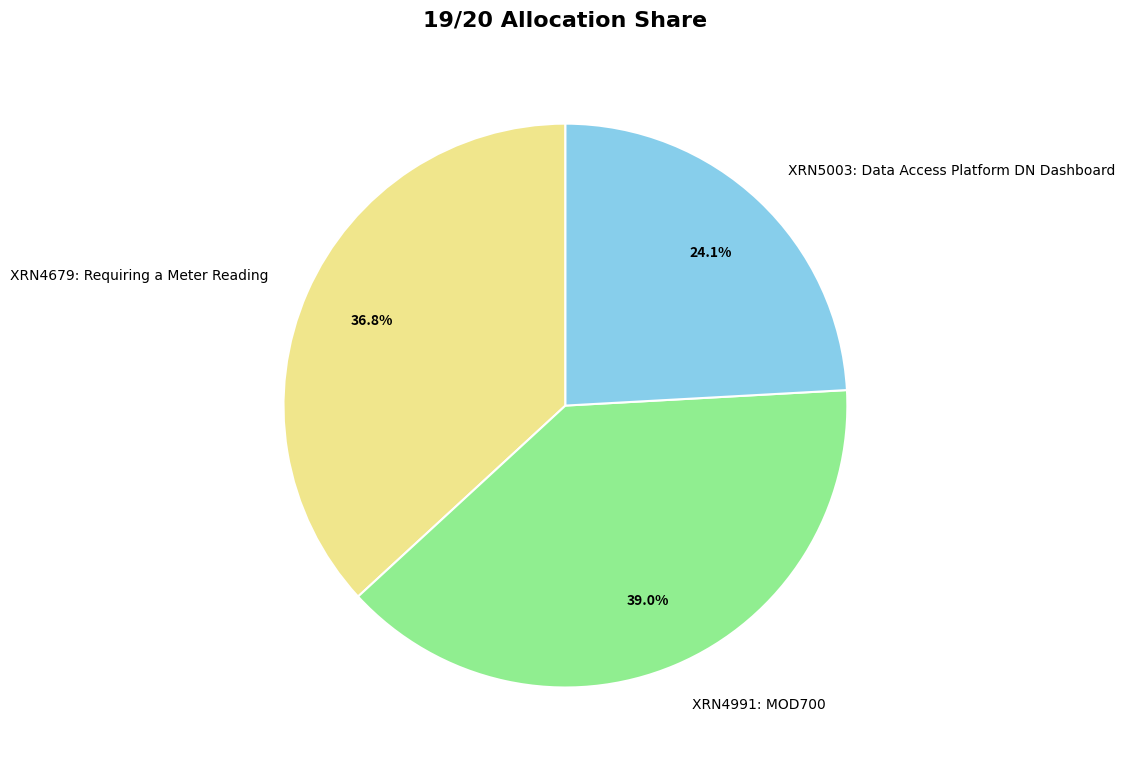

True or false: XRN5003: Data Access Platform DN Dashboard accounts for 13% of the total.

False